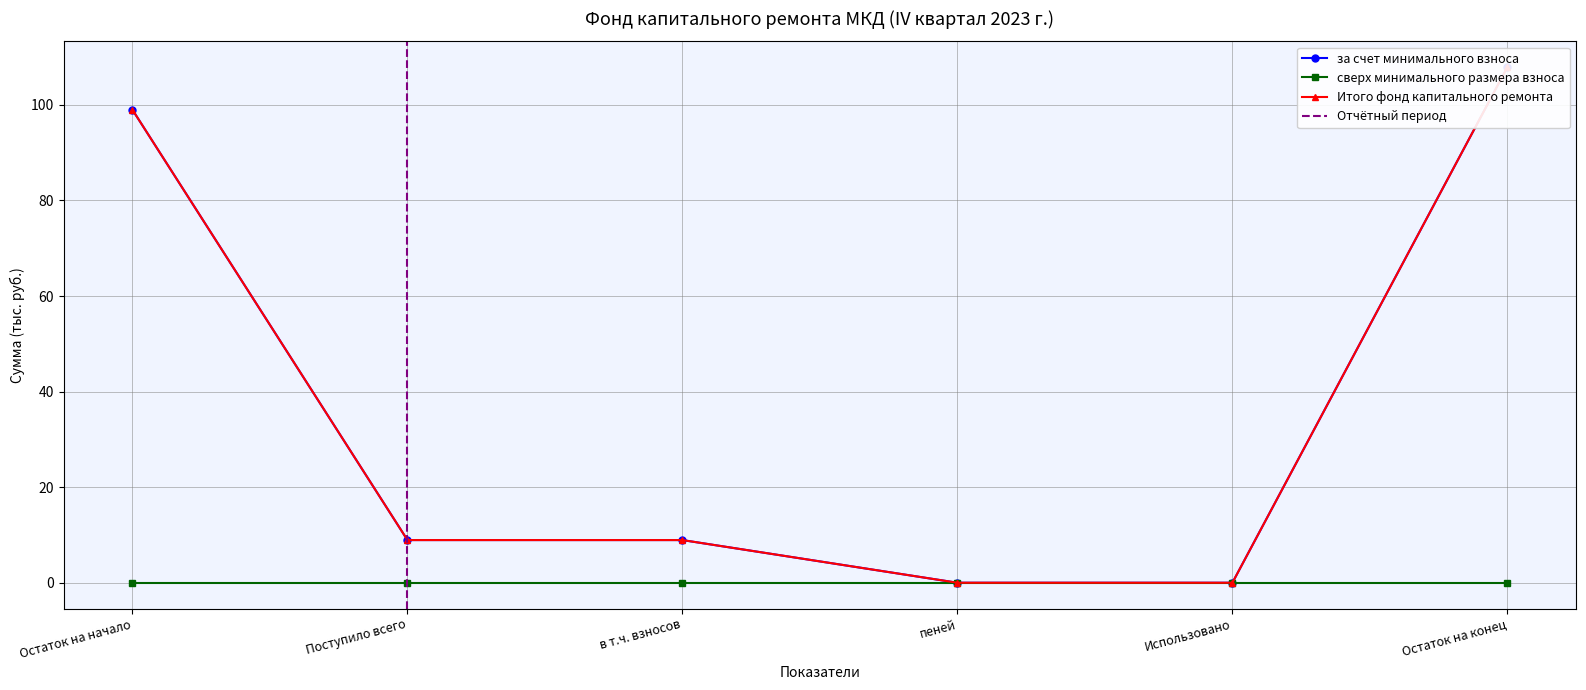

Where is за счет минимального взноса nearest to the value 53?

Поступило всего